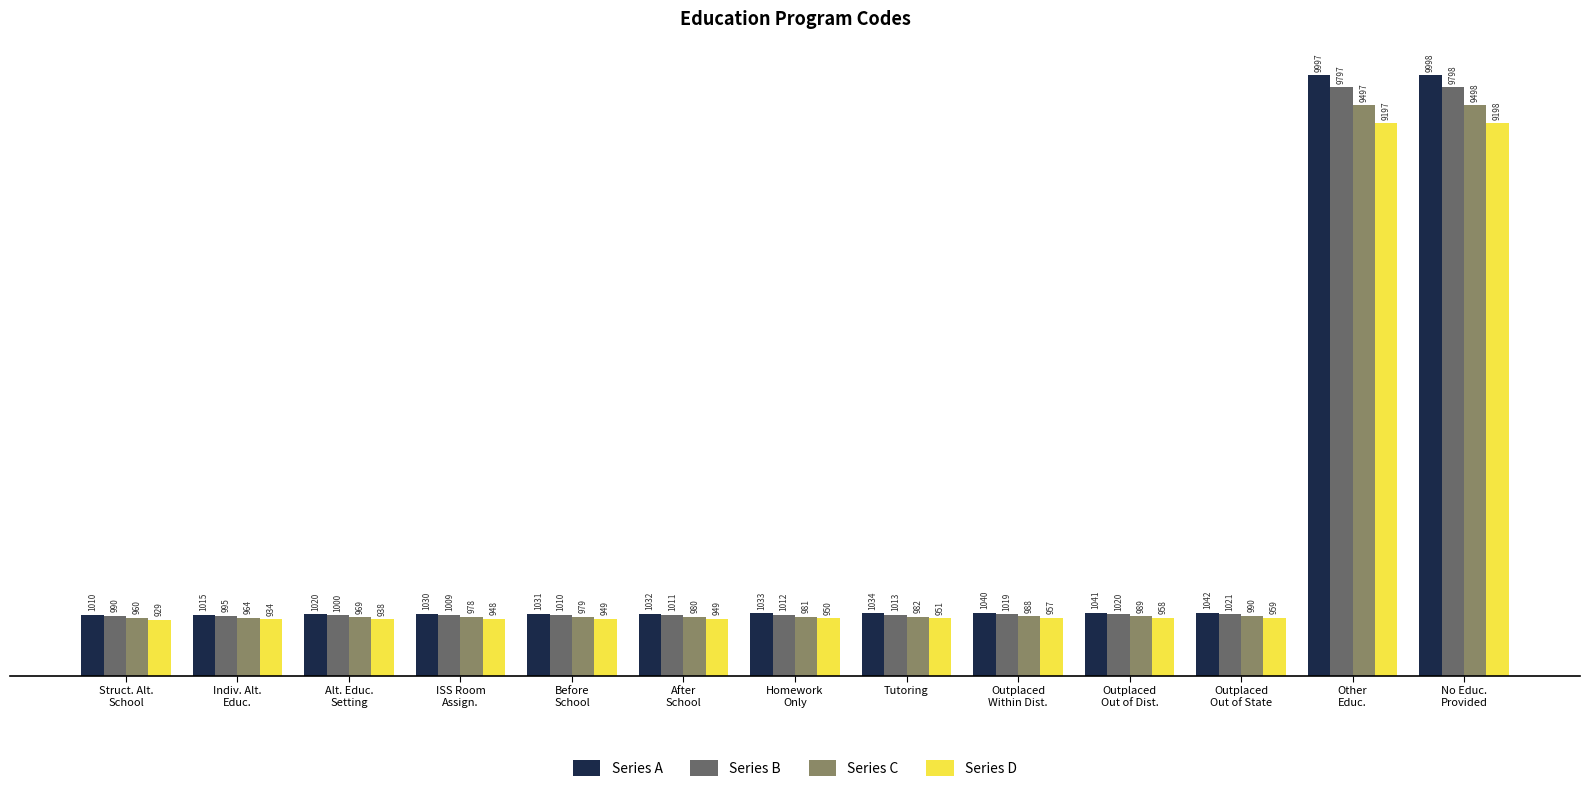

Which series has the largest total across all categories?

Series A